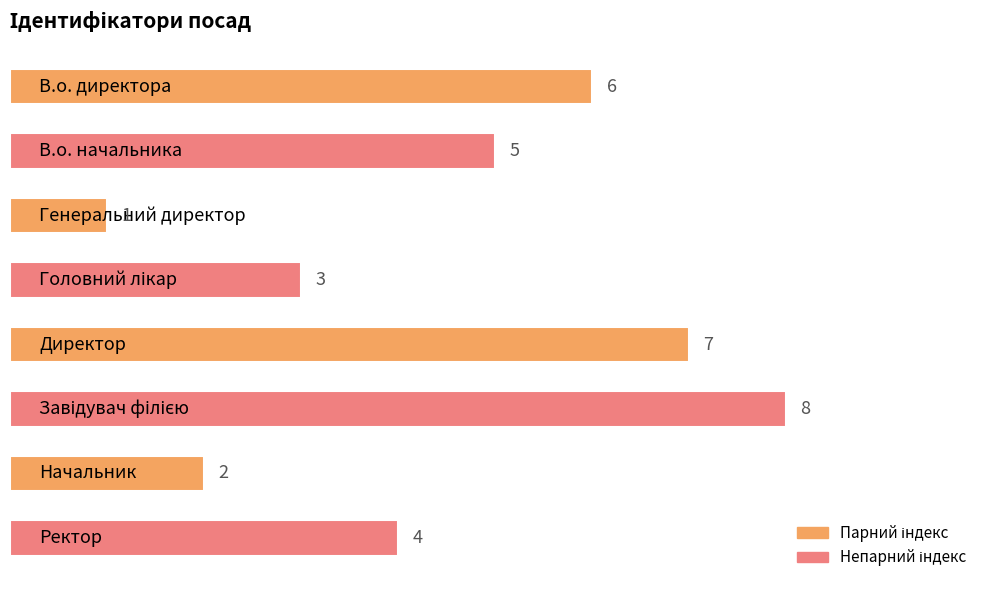

What is the difference between the second highest and second lowest values?

5